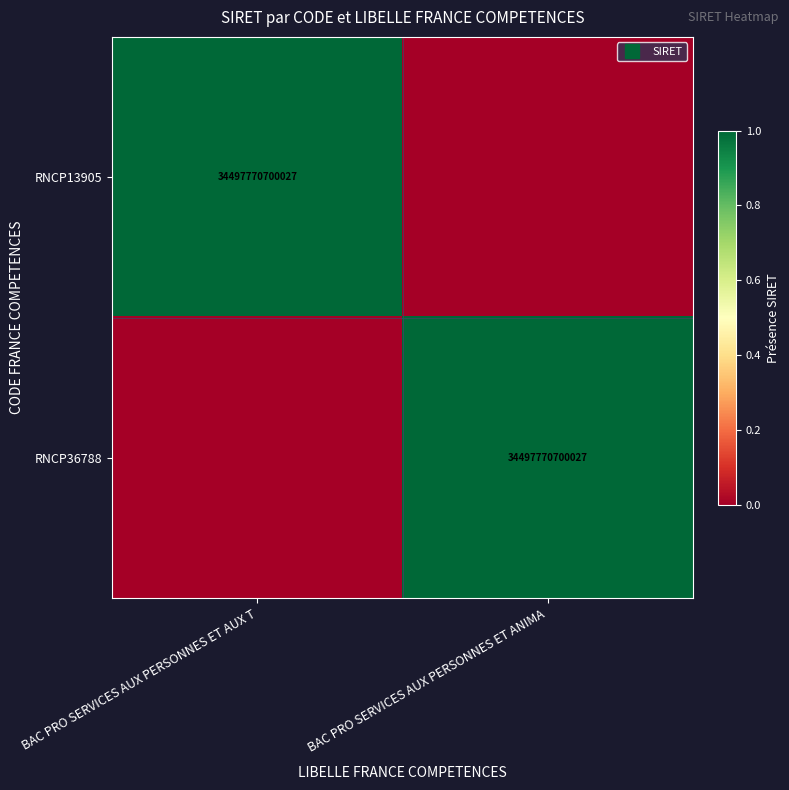

At which category is the sum across all series the highest?

BAC PRO SERVICES AUX PERSONNES ET AUX T